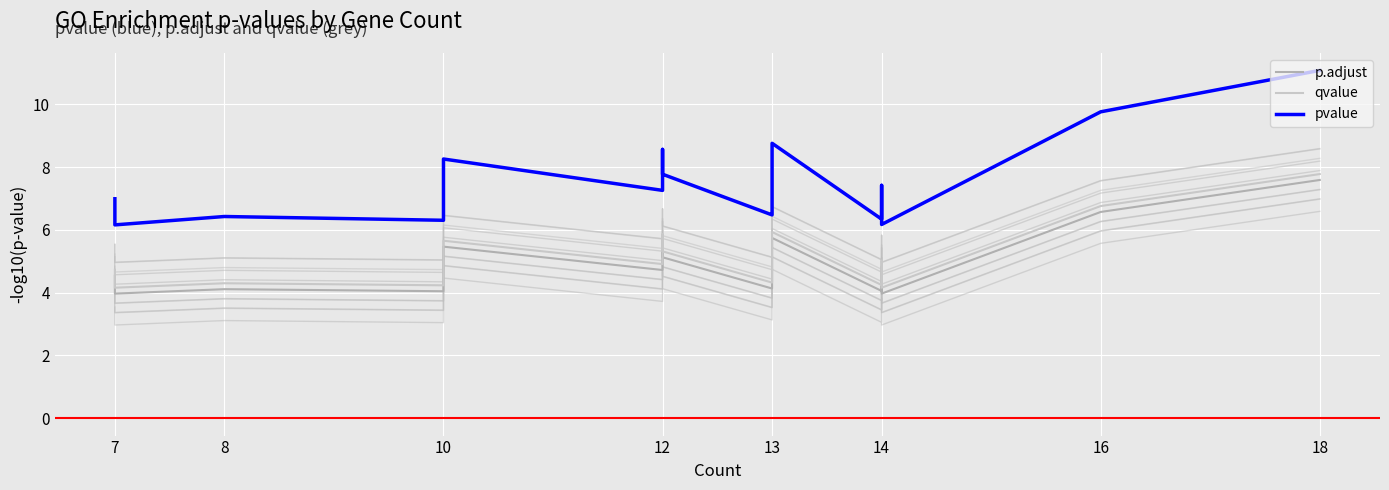

What is the difference between the highest and lowest values at 7?

2.4